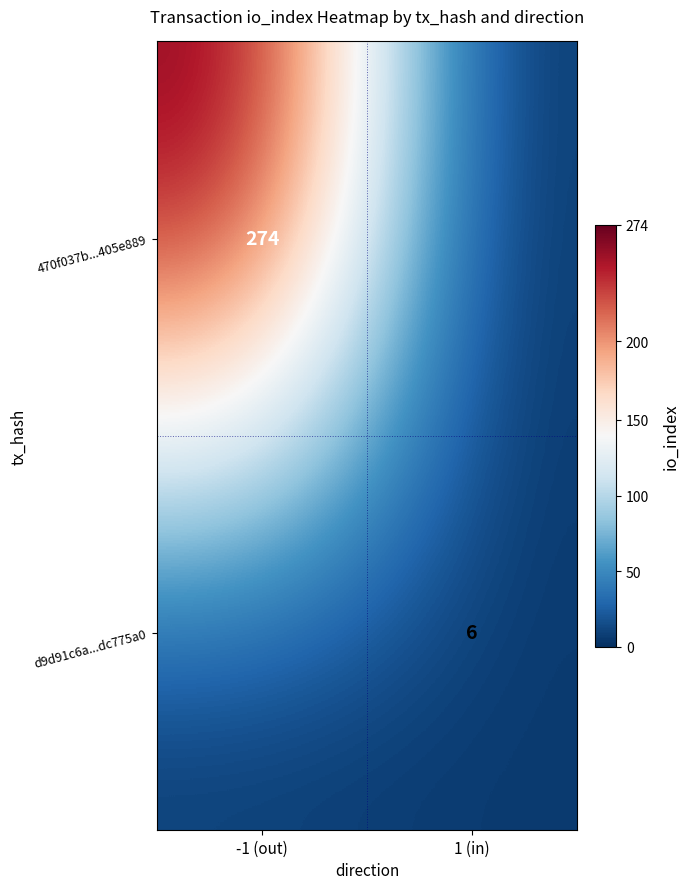

Is the value of d9d91c6a...dc775a0 at 1 (in) greater than the value of 470f037b...405e889 at -1 (out)?

No